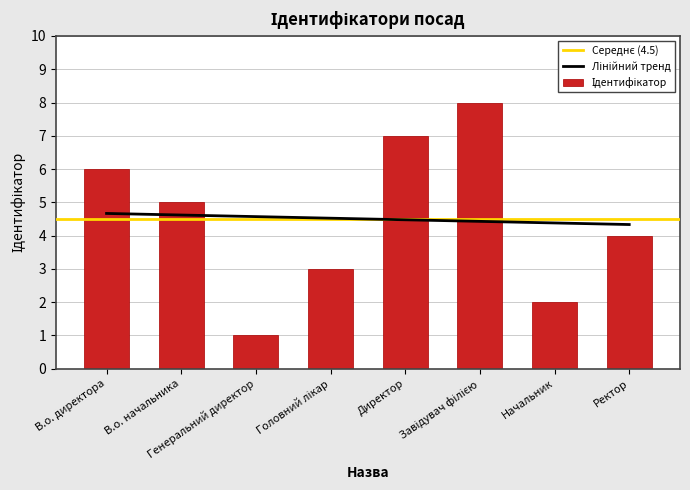

Between Завідувач філією and Генеральний директор, which is larger?

Завідувач філією